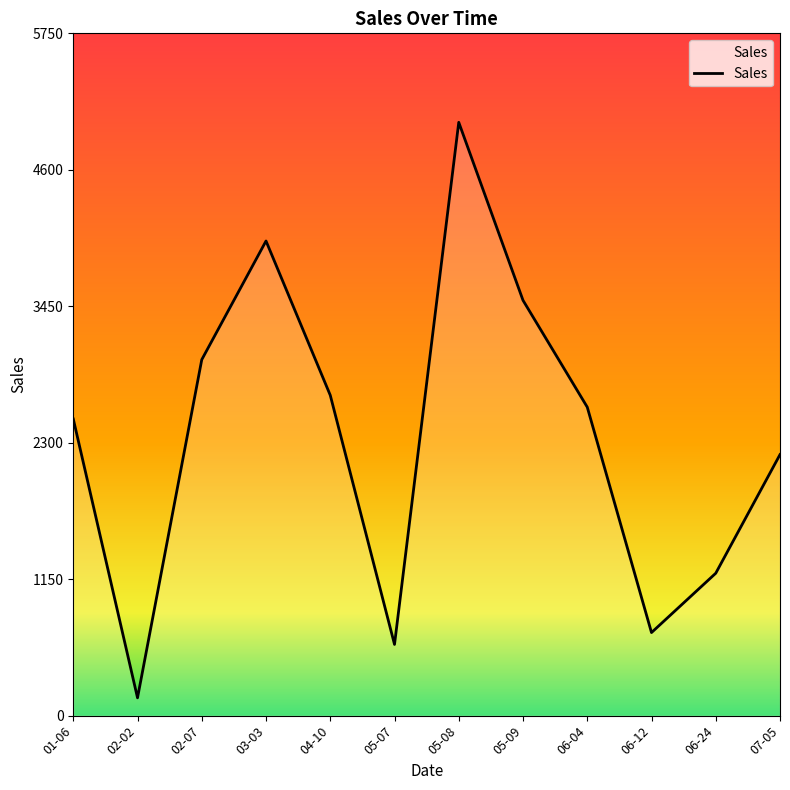

What is the sum of the values at 02-02 and 05-08?

5150